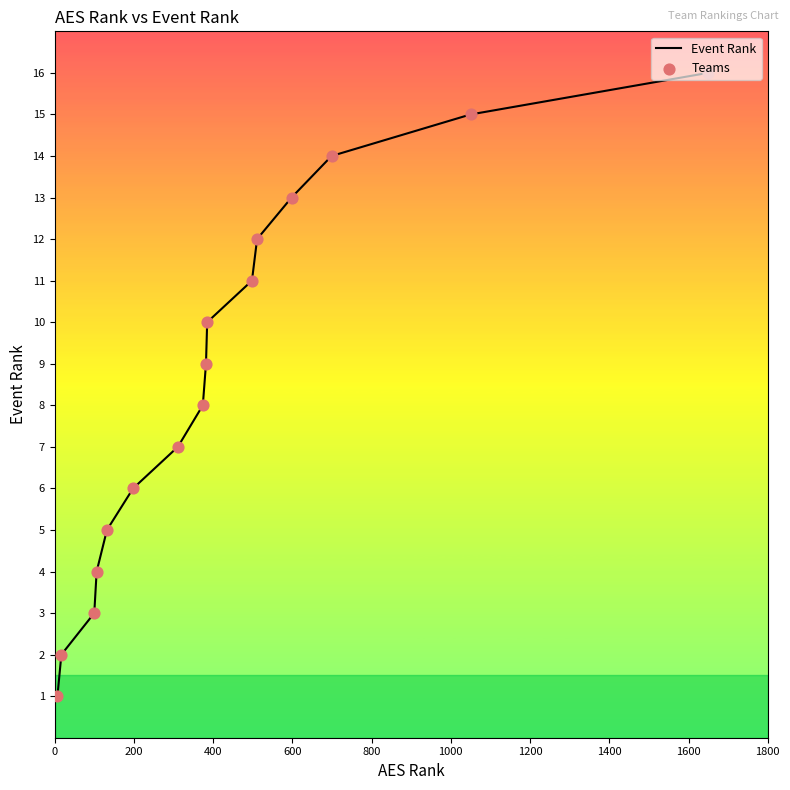

What are all the series names shown in the legend?

Event Rank, Teams